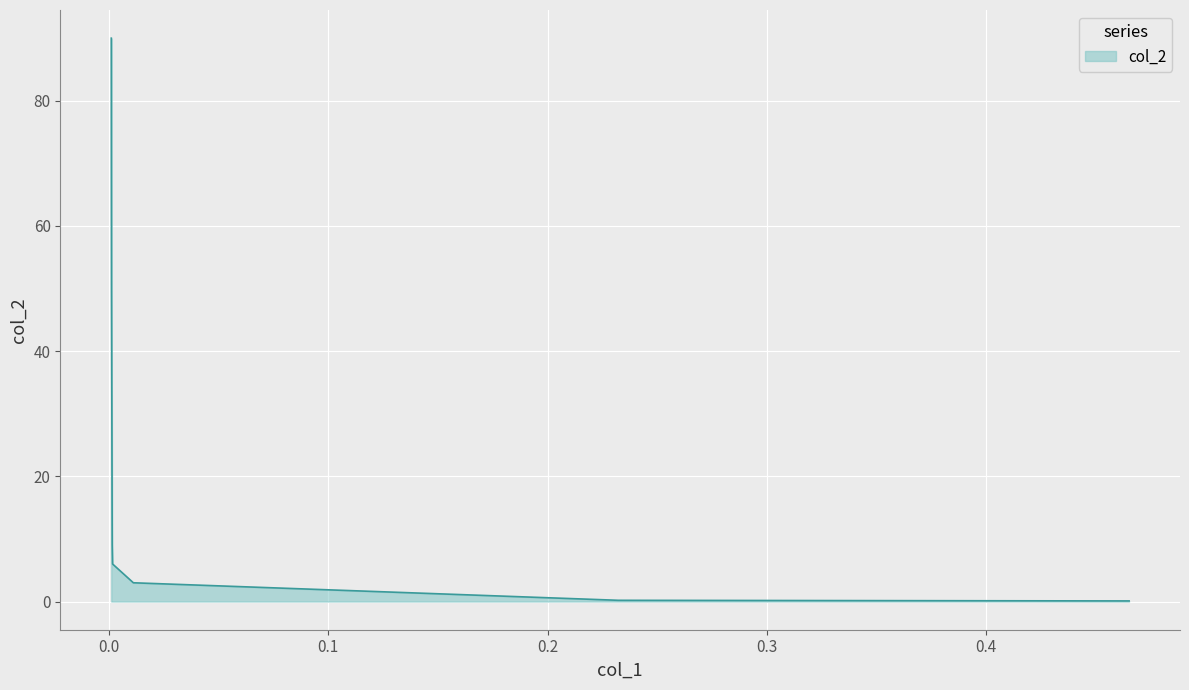

True or false: there are more than 2 points higher than both neighbors.

False